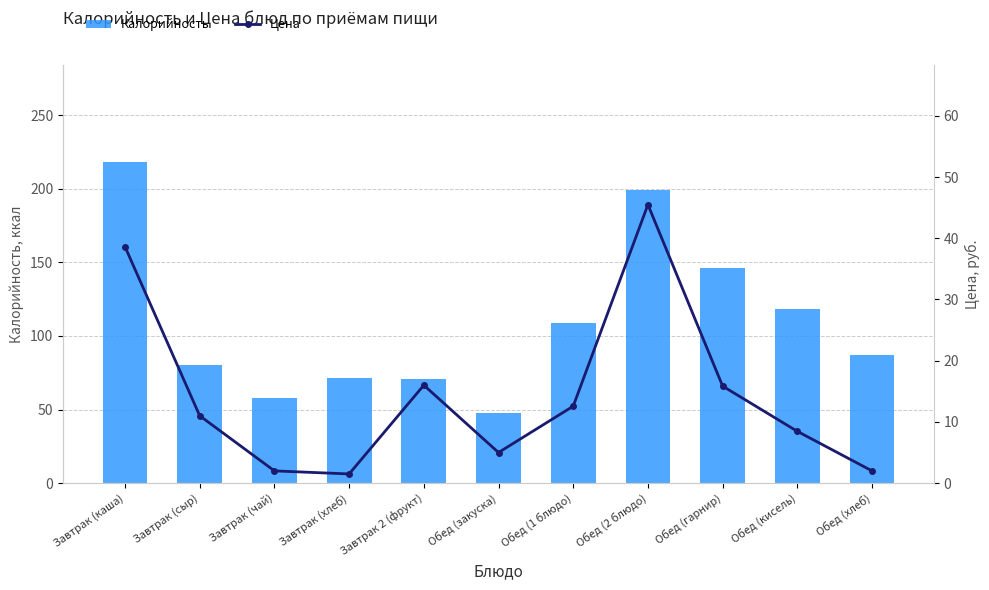

Reading left to right, transcribe all the data shown in this chart.

Калорийность: 218.3	80.0	58.0	71.2	70.5	47.5	109.0	199.0	146.0	118.0	87.0
Цена: 38.6	11.0	2.0	1.5	16.0	5.0	12.6	45.5	15.8	8.5	2.0